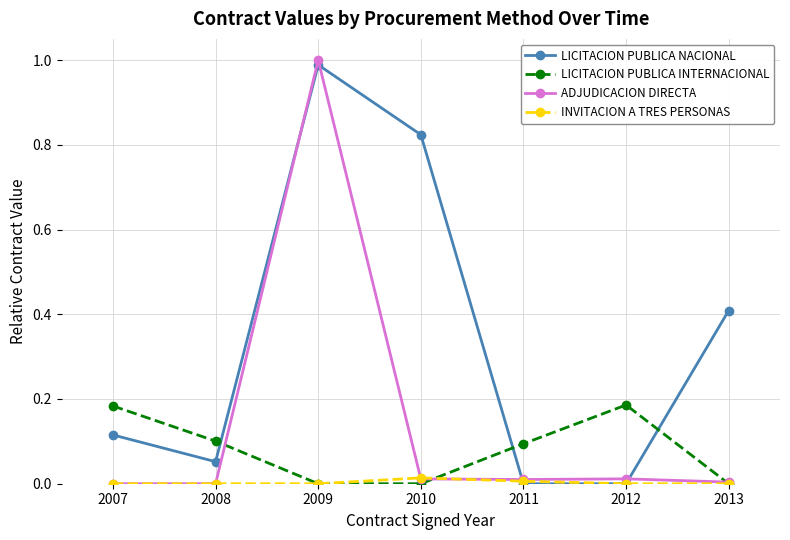

Which category has the highest value in the LICITACION PUBLICA NACIONAL series?

2009